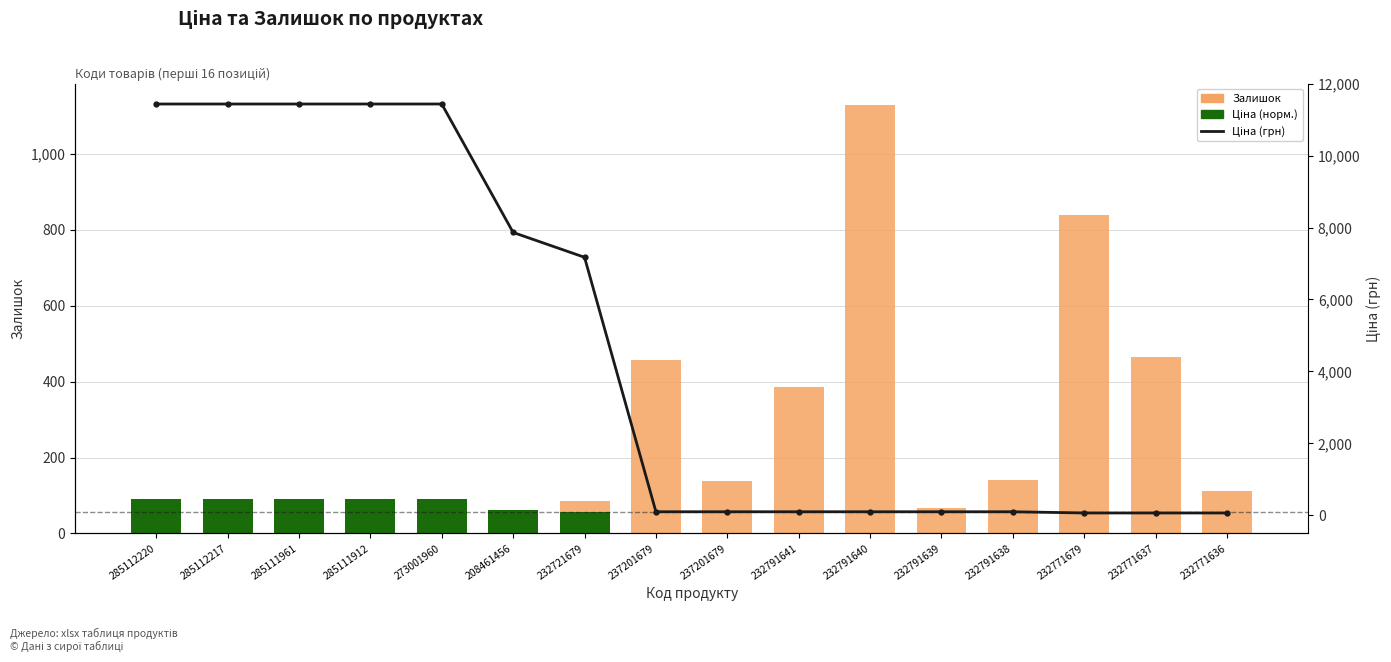

List the labels in order of Ціна (грн) value, largest first.

285112220, 285112217, 285111961, 285111912, 273001960, 208461456, 232721679, 237201679, 237201679, 232791641, 232791640, 232791639, 232791638, 232771679, 232771637, 232771636